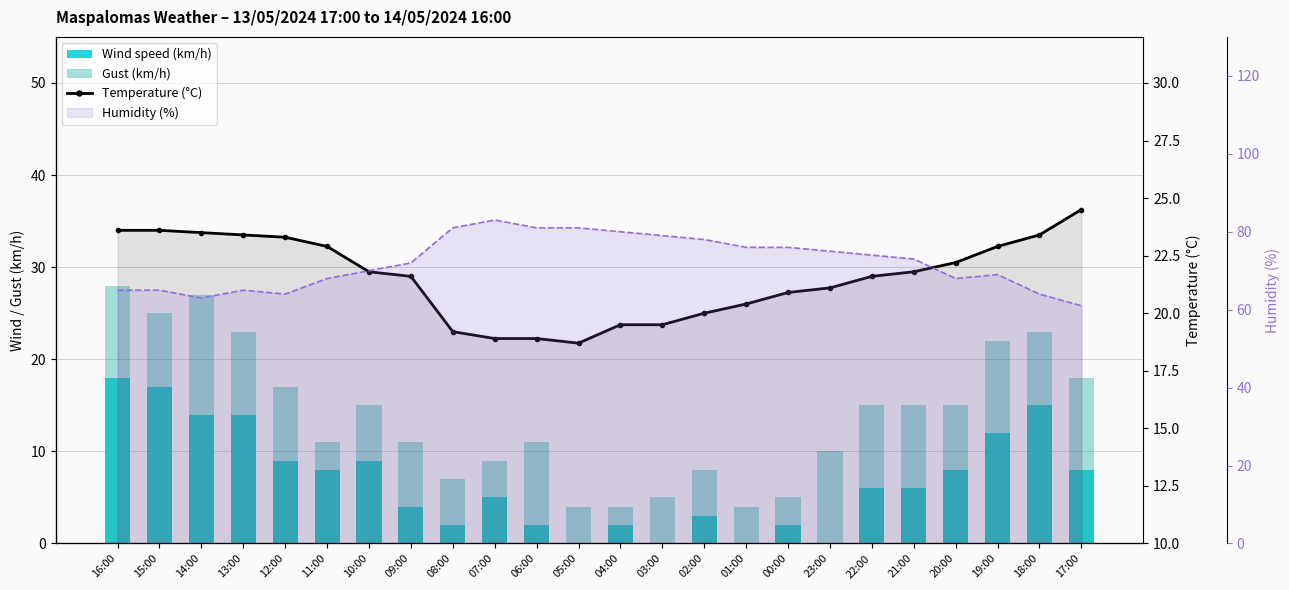

Is the value of Humidity (%) at 05:00 greater than the value of Temperature (°C) at 12:00?

Yes